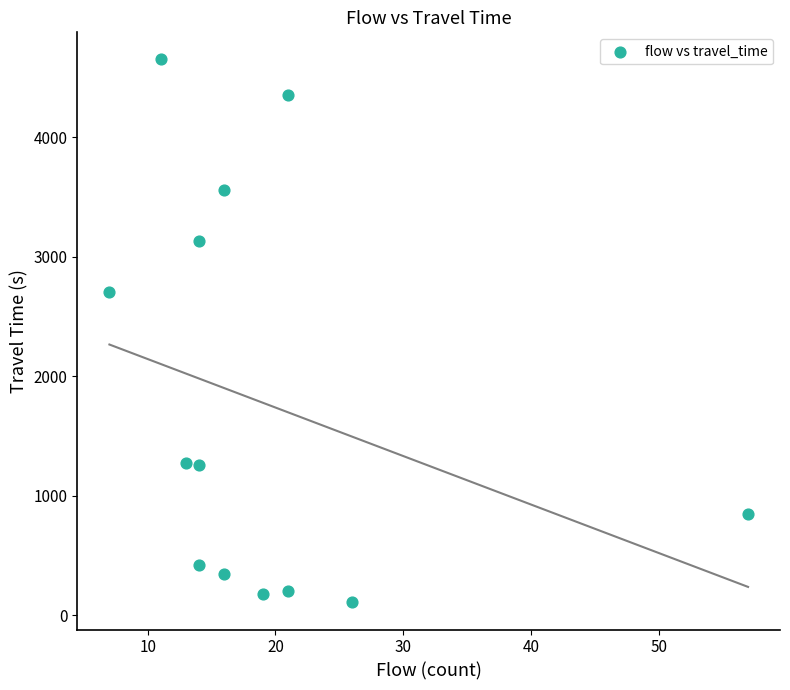

What is the range of X values (max minus min)?

50